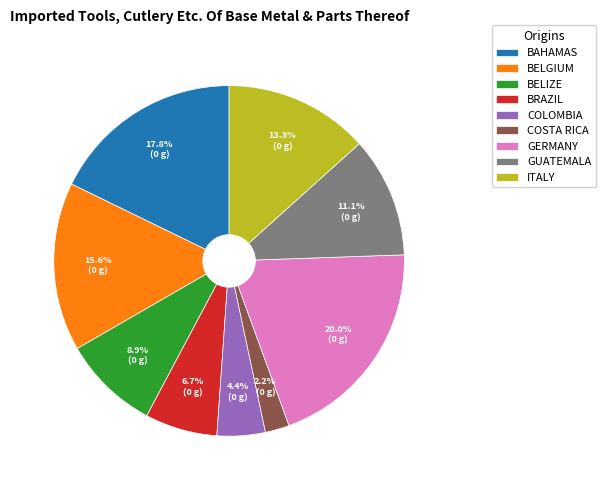

Is GUATEMALA the majority of the pie?

No